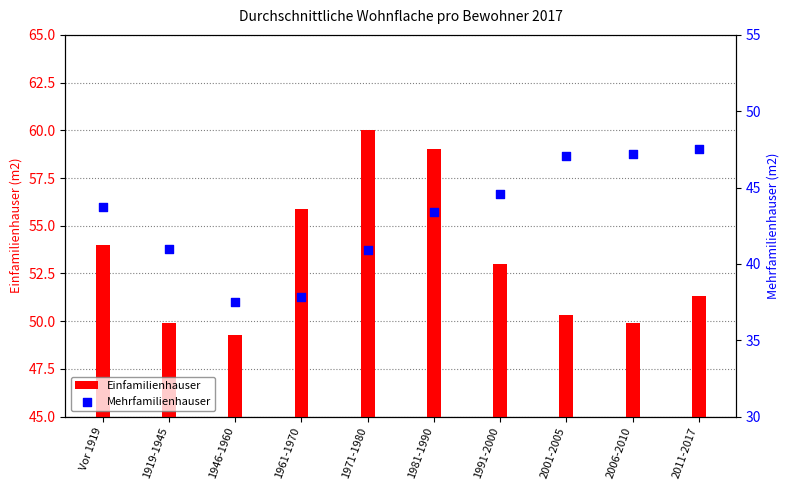

What are all the series names shown in the legend?

Einfamilienhauser, Mehrfamilienhauser